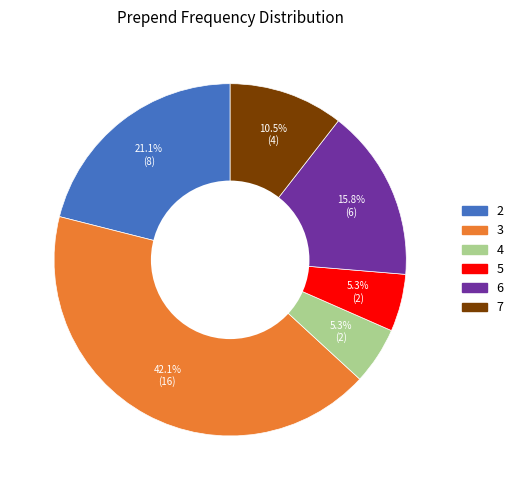

What is the largest slice in the pie chart?

3